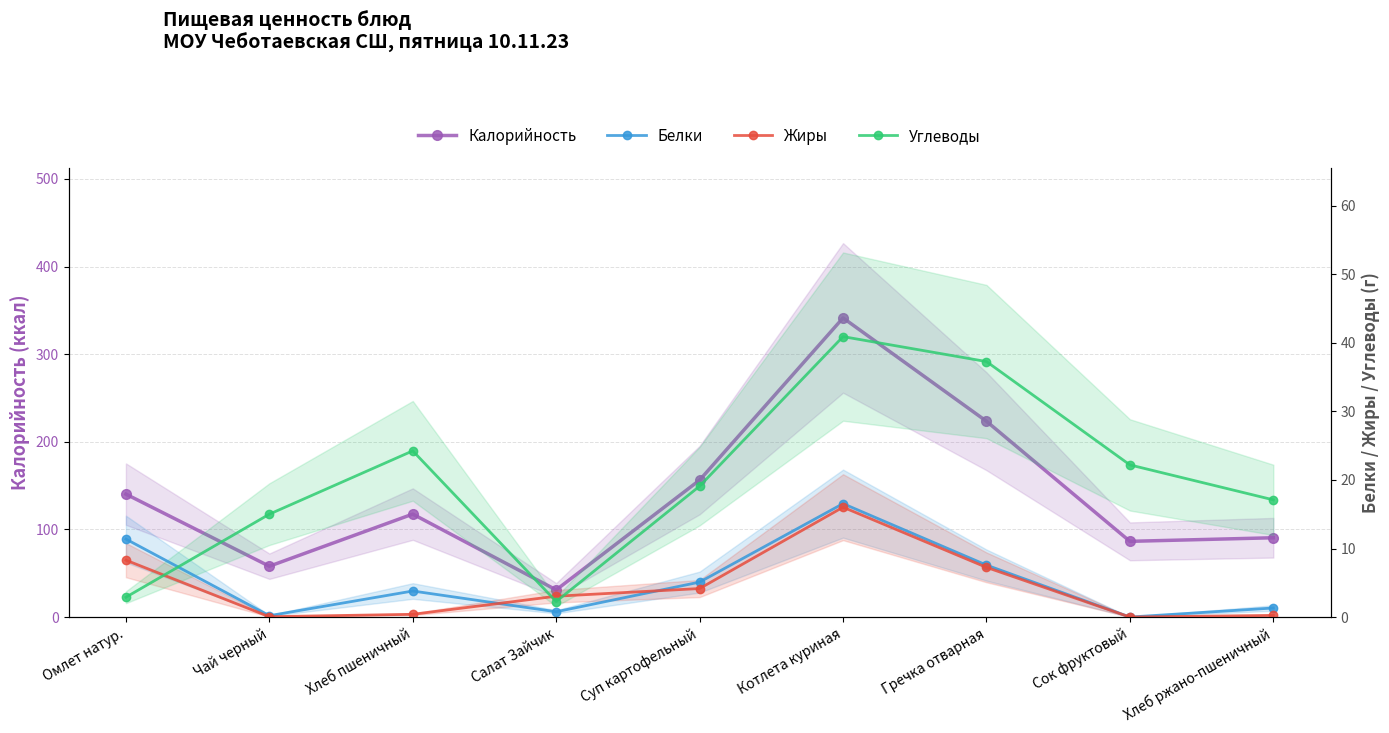

What is the label of the 5th point from the right?

Суп картофельный